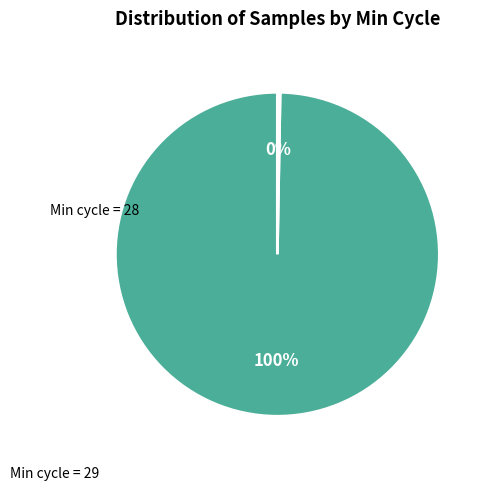

To the nearest percent, what is the average slice percentage?

50%